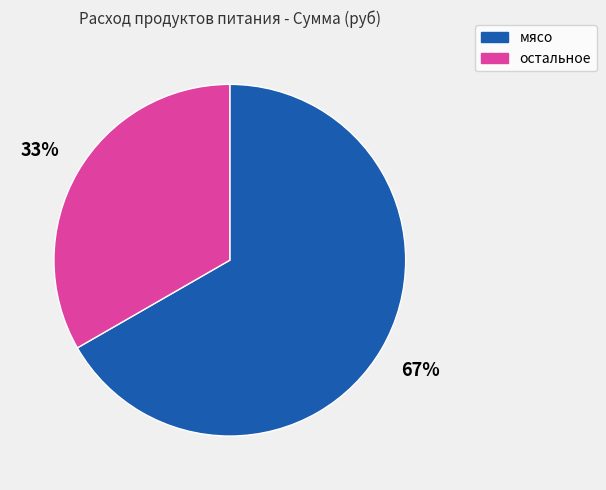

Does any single category account for the majority?

Yes